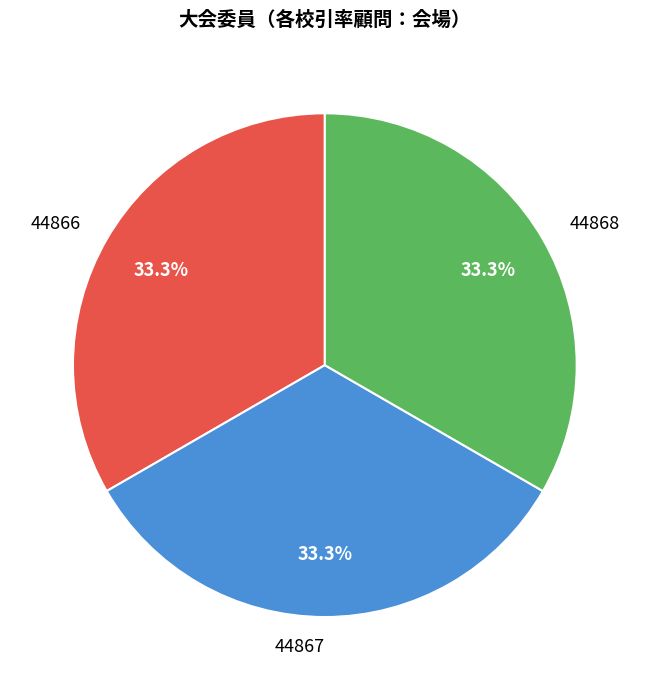

Does 44868 represent more than half of the total?

No